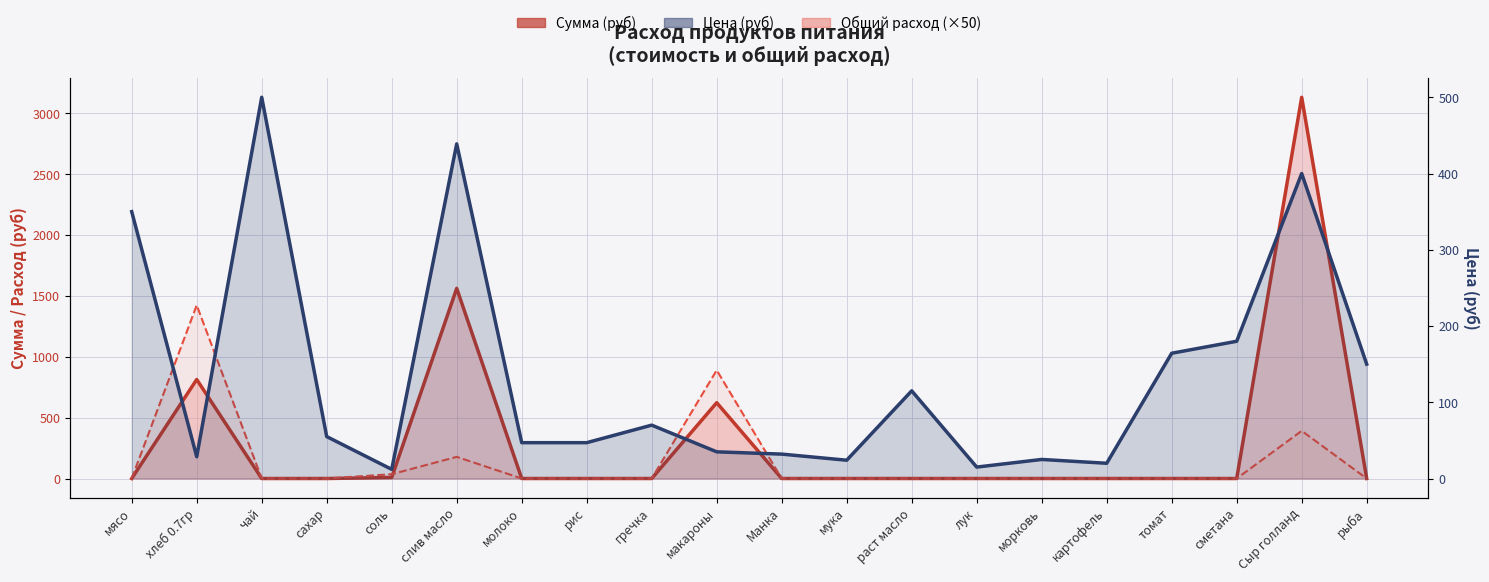

In Сумма (руб) (линия), how many points are higher than both neighbors (excluding endpoints)?

4